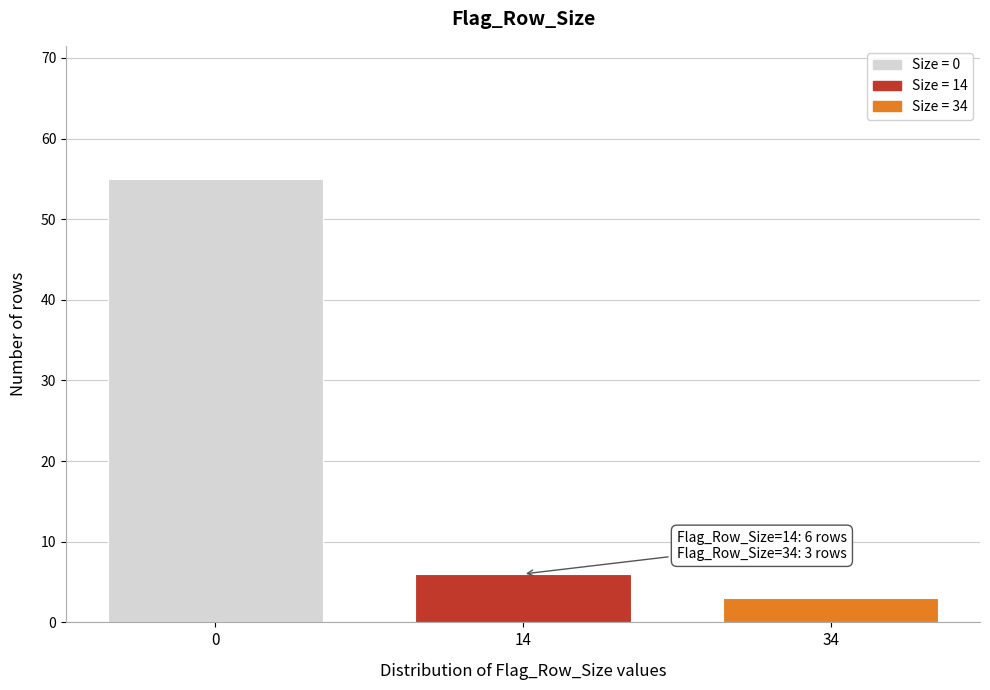

Reading left to right, list all the values displayed in this chart.

55	6	3